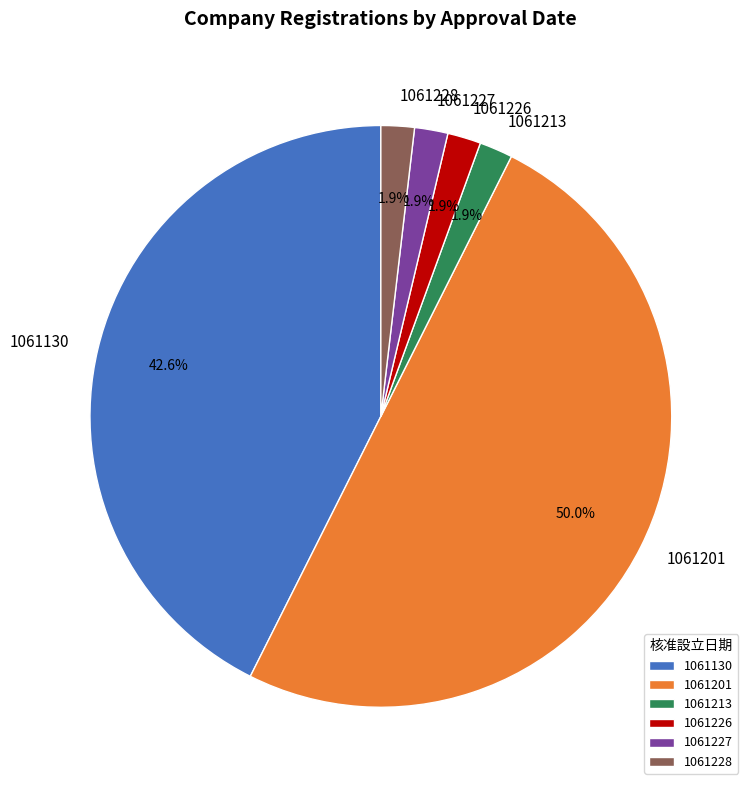

Count the number of slices in the pie.

6